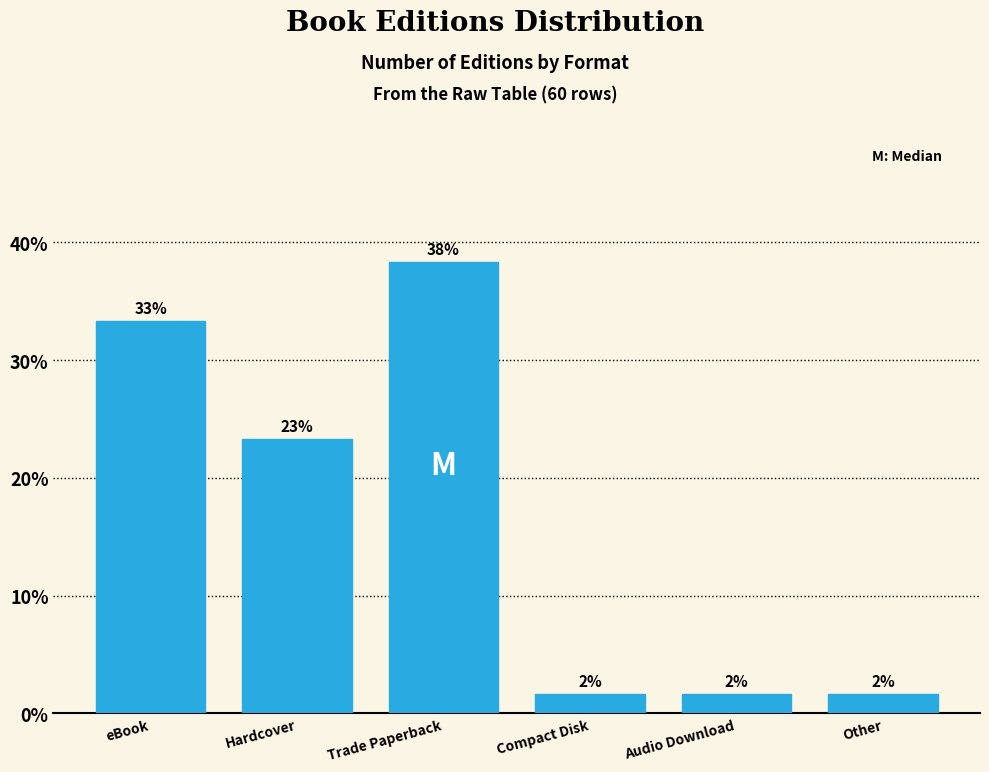

Are the bars horizontal?

No